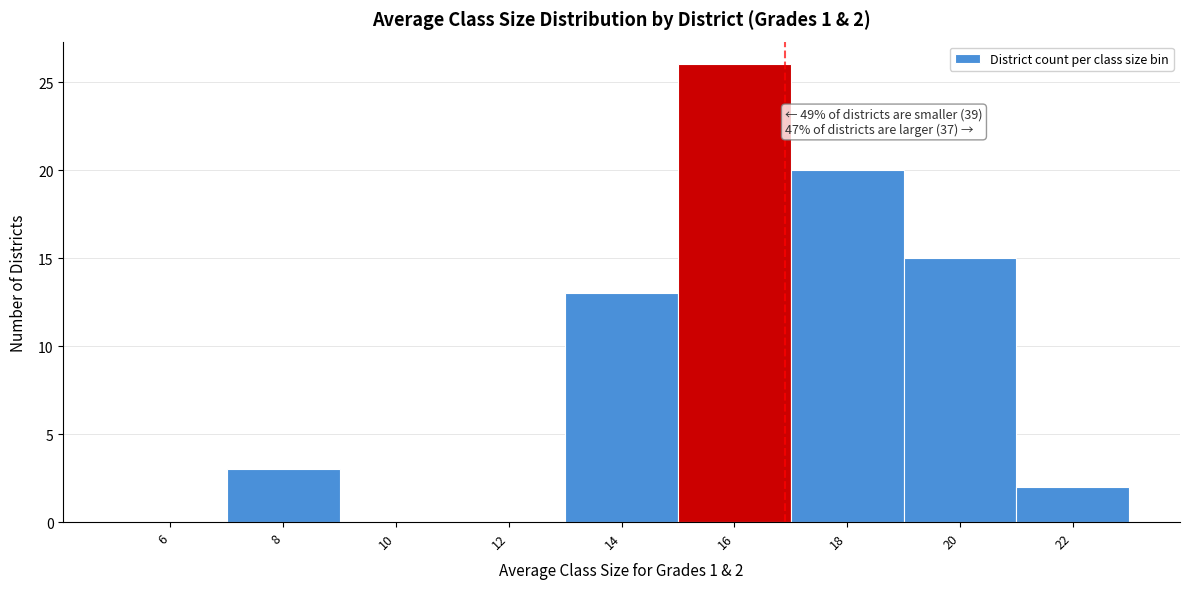

Reading left to right, transcribe all the data shown in this chart.

6=0	8=3	10=0	12=0	14=13	16=26	18=20	20=15	22=2